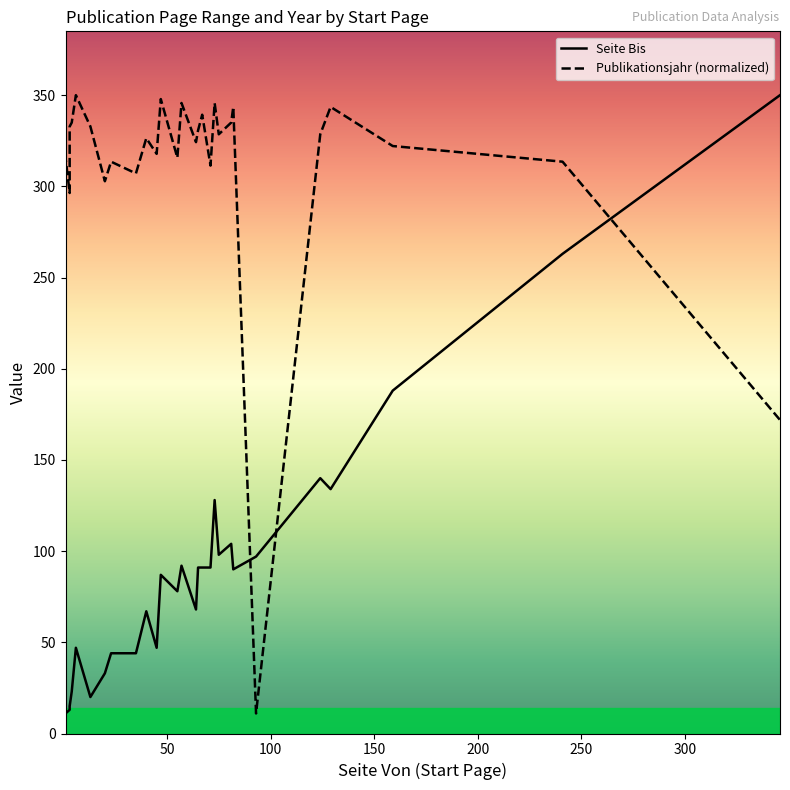

How many distinct data groups are displayed?

2